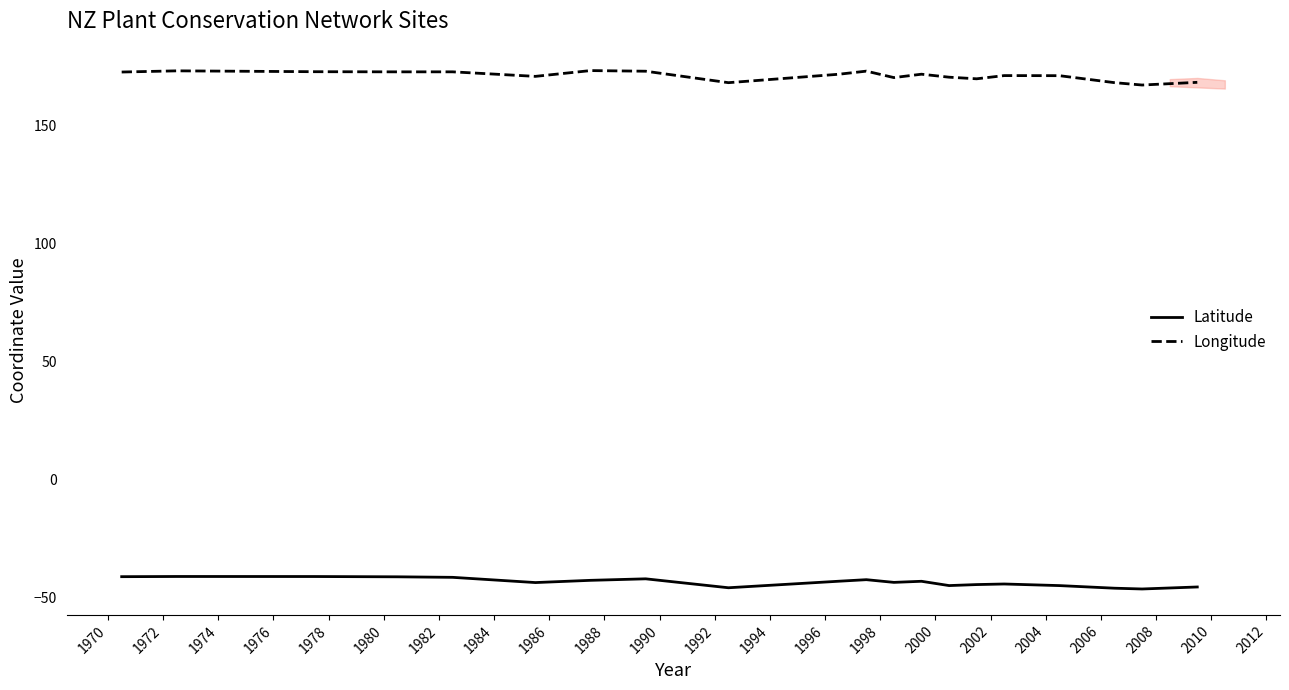

What is the difference between the maximum and minimum values in the Longitude series?

6.1